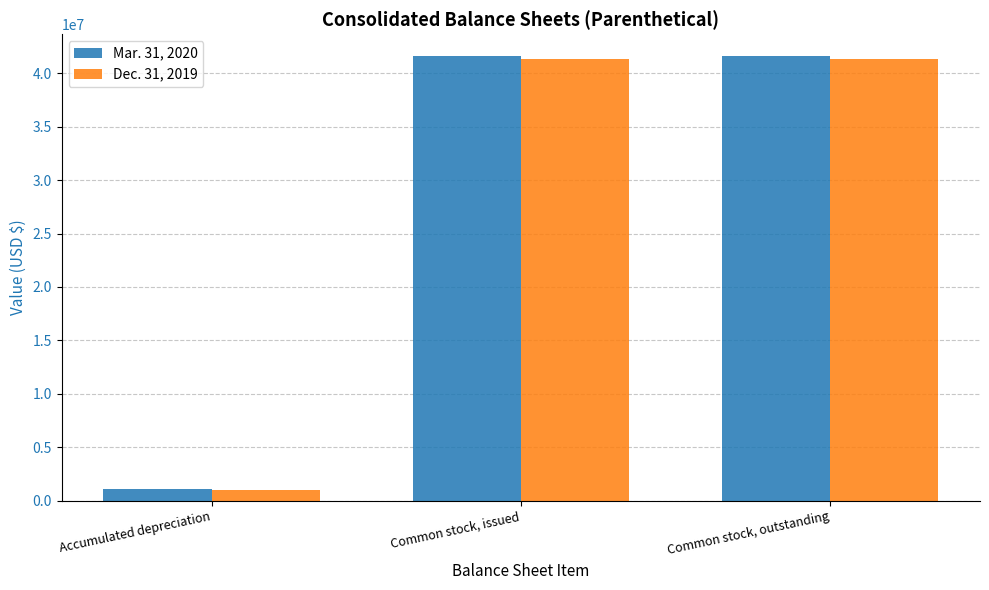

What is the spread (max minus min) of values at Common stock, issued?

244709